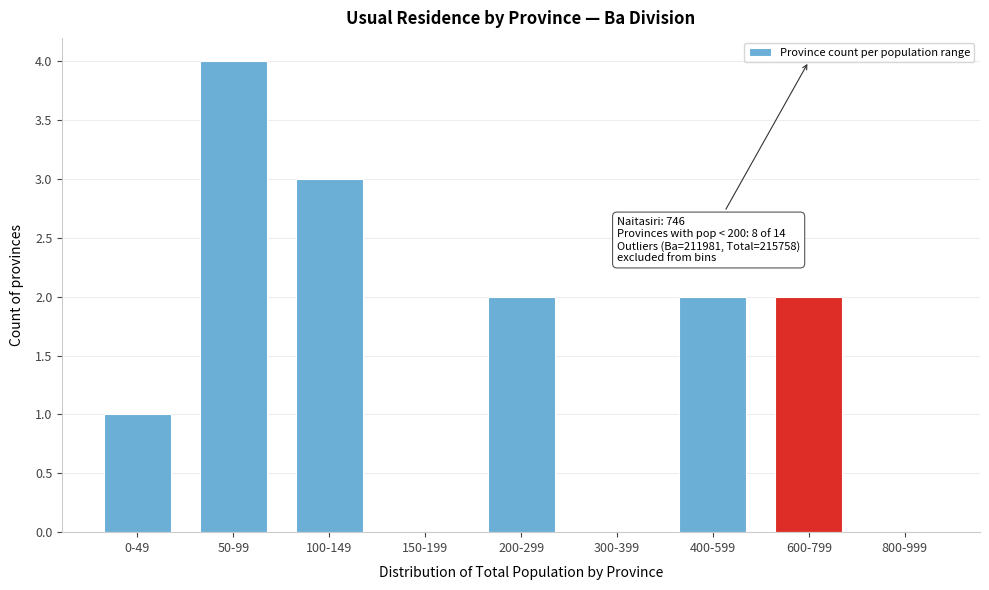

Reading left to right, list all the values displayed in this chart.

0-49=1	50-99=4	100-149=3	150-199=0	200-299=2	300-399=0	400-599=2	600-799=2	800-999=0